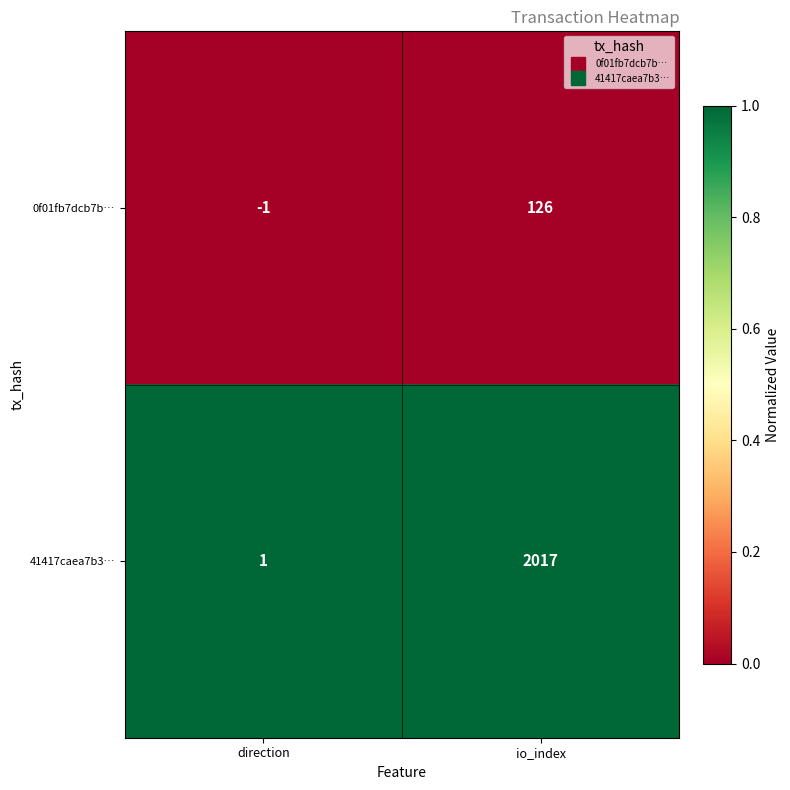

What is the average value of the 41417caea7b3… series?

1009